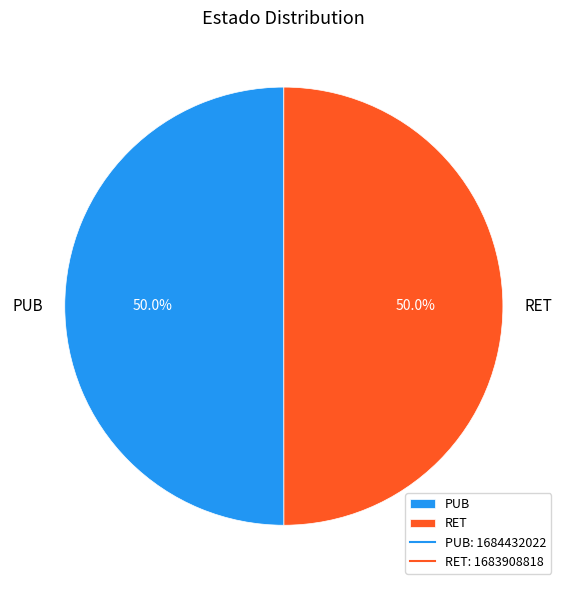

What is the ratio of the value at RET to the value at PUB?

1.0